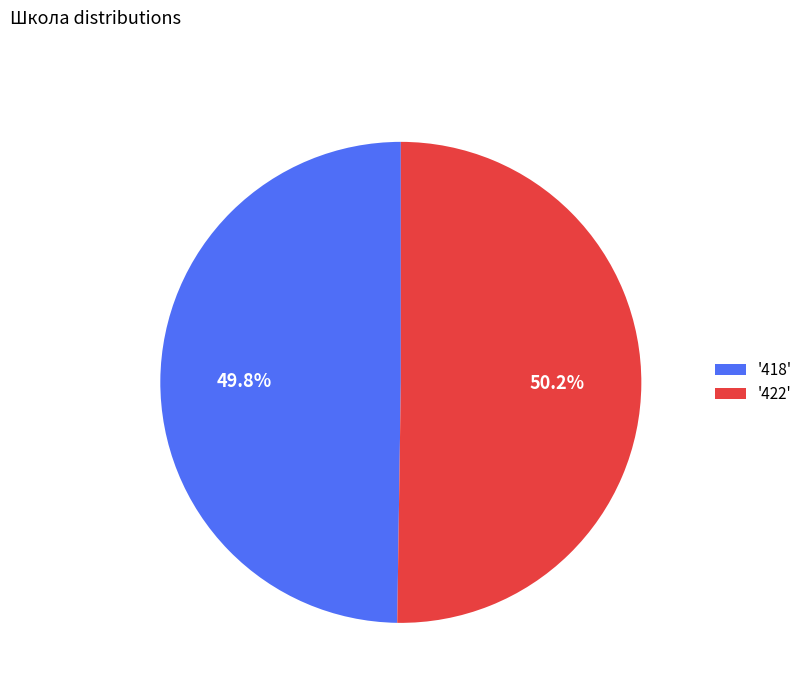

Do '422' and '418' together represent more than half of the pie?

Yes